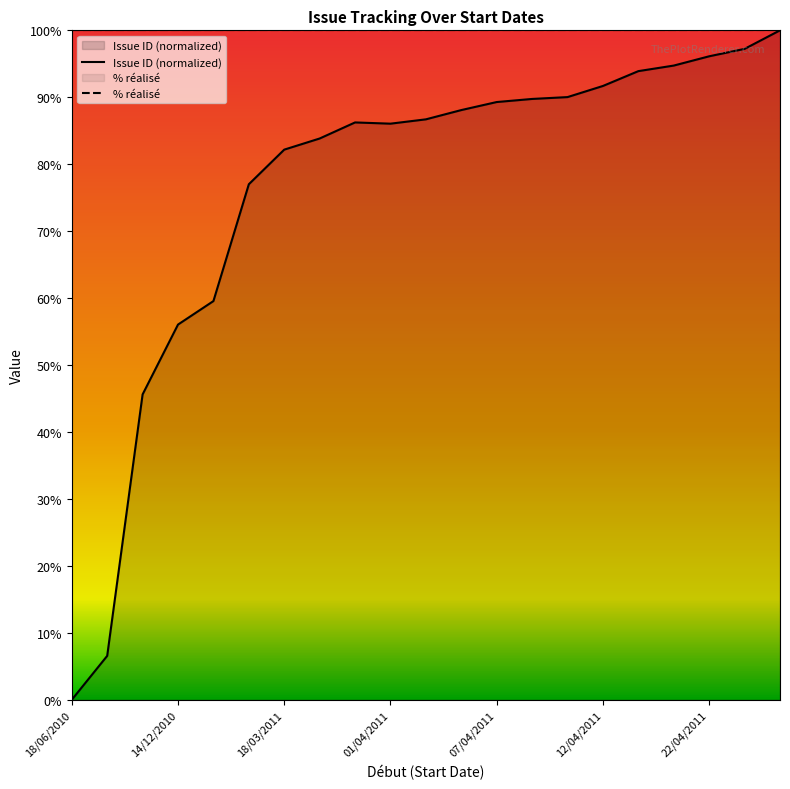

Rank the series at 18/03/2011 from highest to lowest value.

% réalisé, Issue ID (normalized)